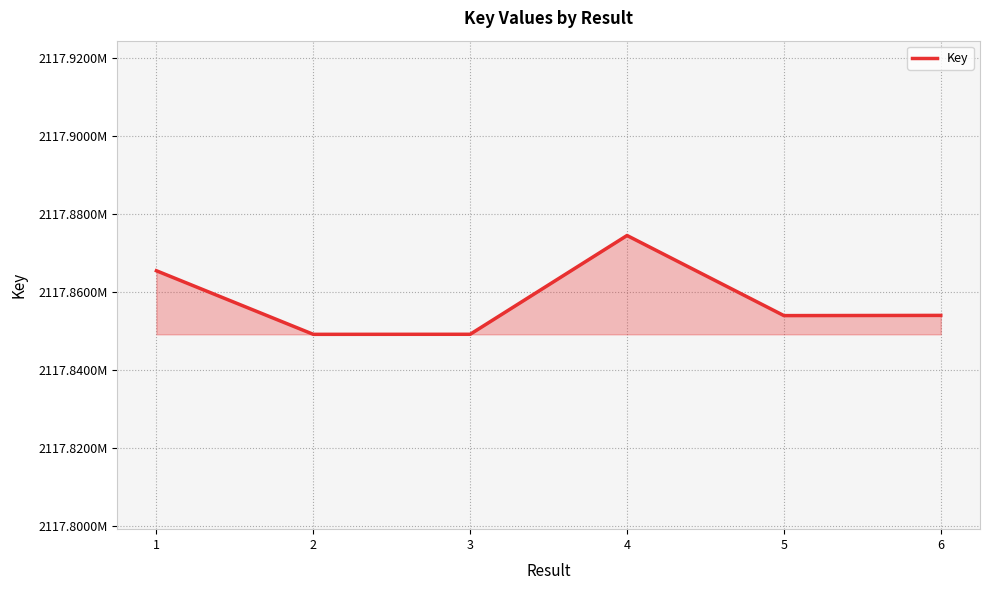

Where is the data nearest to the value 2117861814?

1